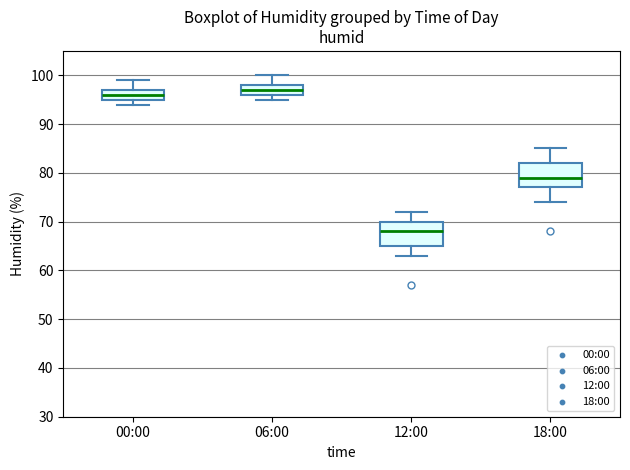

Where does the median line of the box for 00:00 sit on the y-axis? The values are not printed on the chart, so give them approximately, as read against the axis.

96